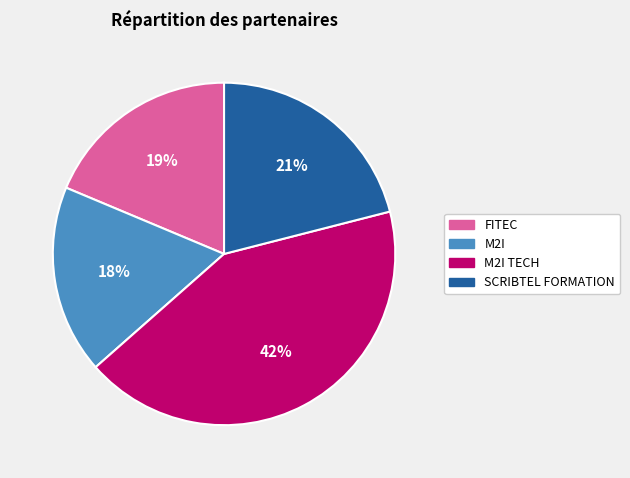

Rank the categories by value from lowest to highest.

M2I, FITEC, SCRIBTEL FORMATION, M2I TECH